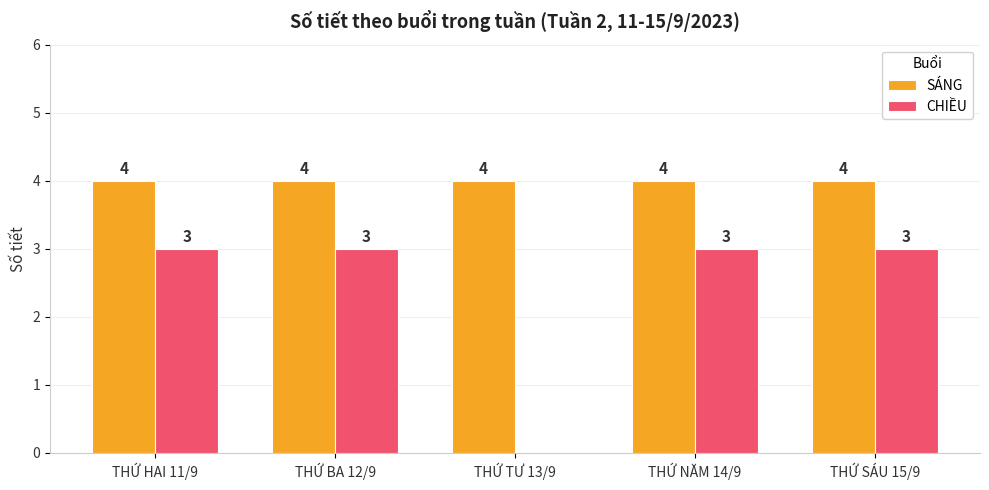

True or false: CHIỀU has a value of 3 at THỨ SÁU 15/9.

True